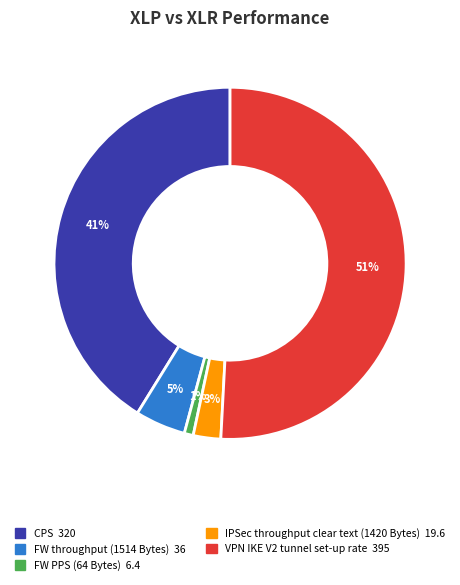

Which has a higher value, IPSec throughput clear text (1420 Bytes) or CPS?

CPS